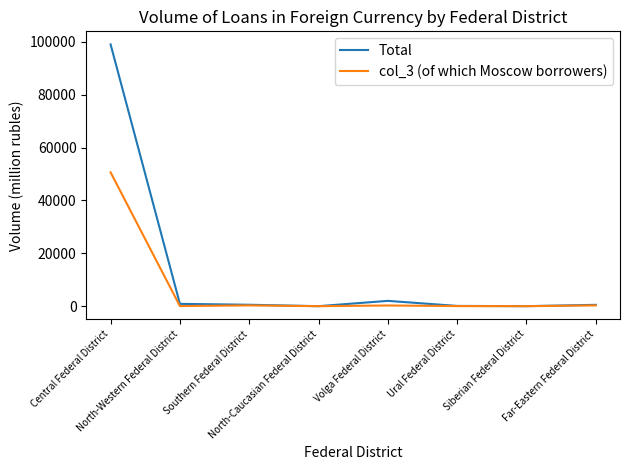

Which series has the largest total across all categories?

Total